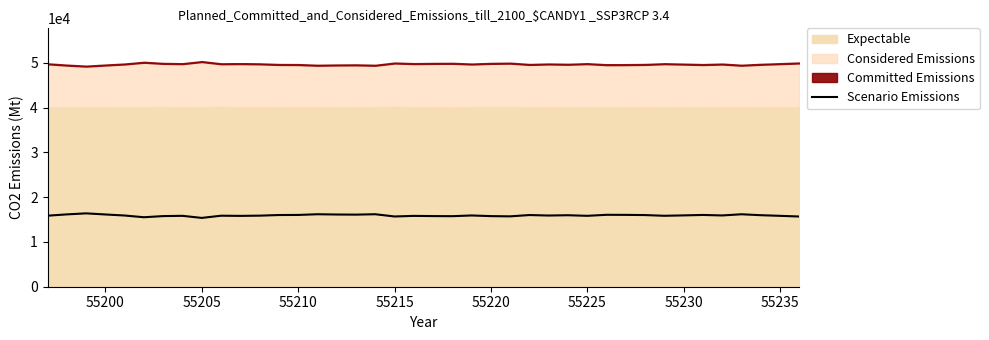

Does the chart have visible grid lines?

No